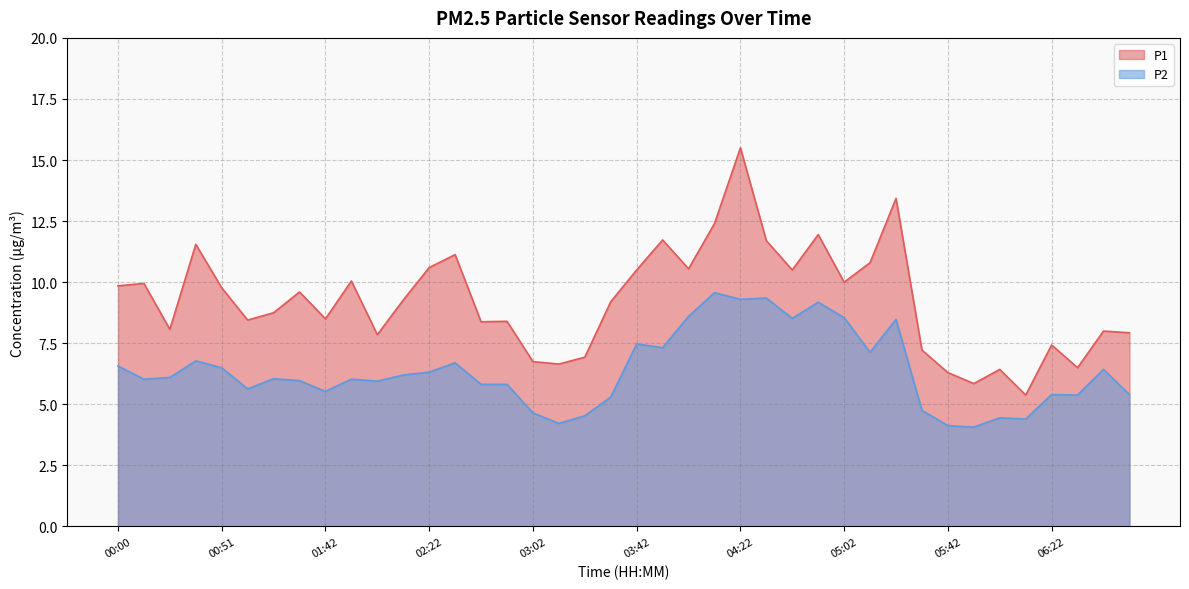

What is the difference between the second highest and second lowest values in the P2 series?

5.2